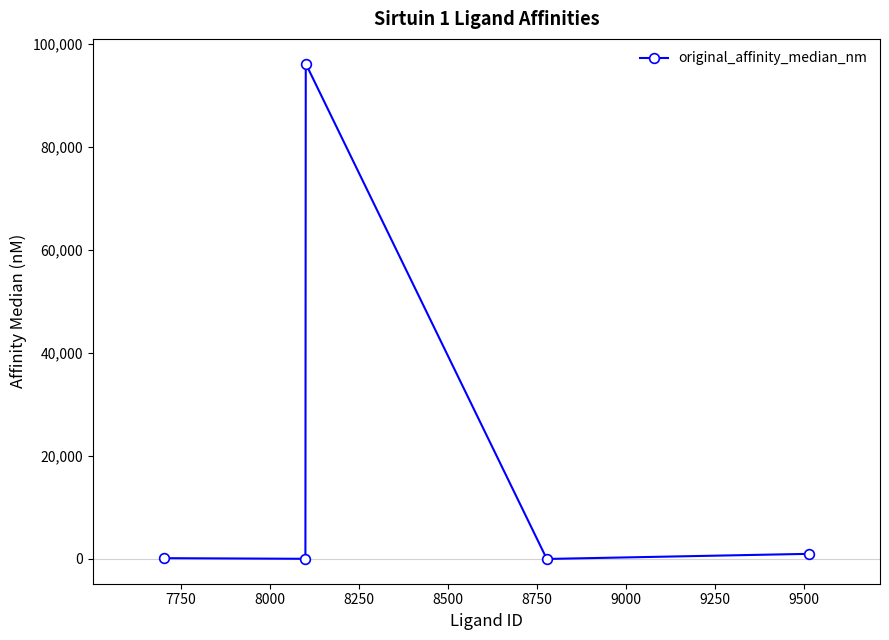

What is the difference between the maximum and second lowest values?

96162.0